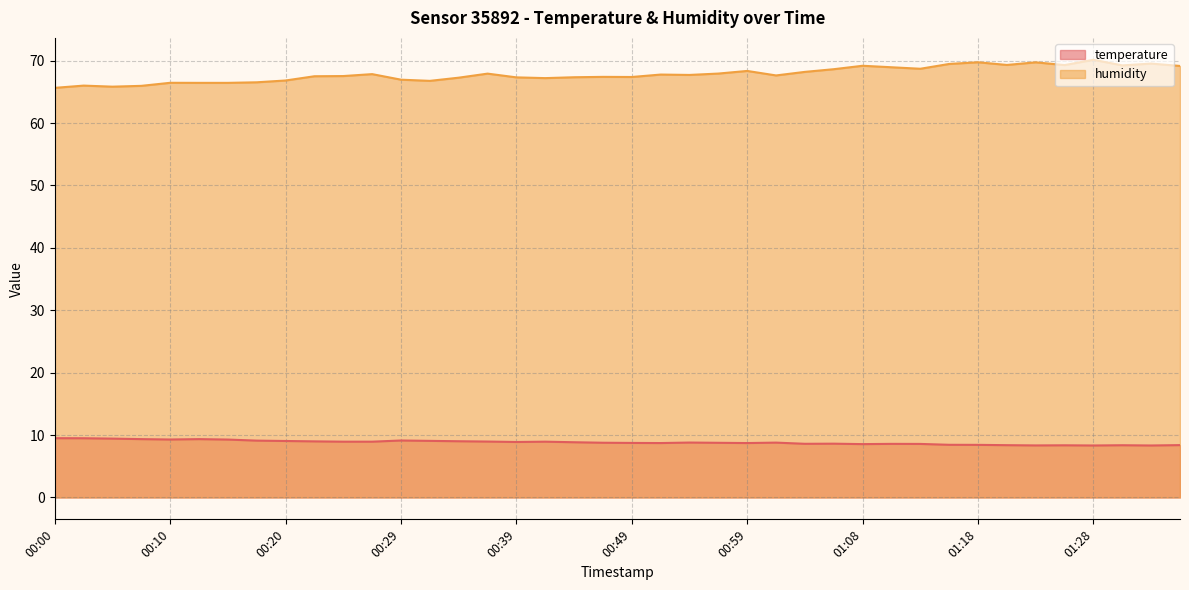

At which label is temperature closest to 8?

01:28